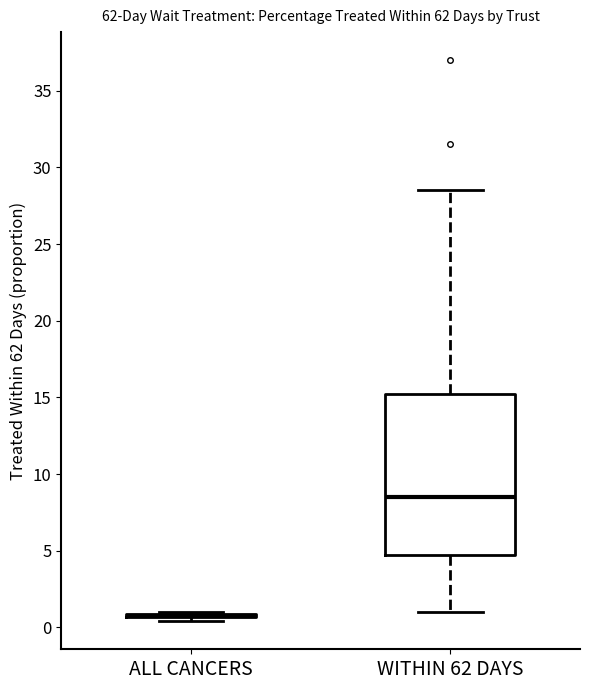

Which box is the tallest, from its lower edge to its upper edge?

WITHIN 62 DAYS